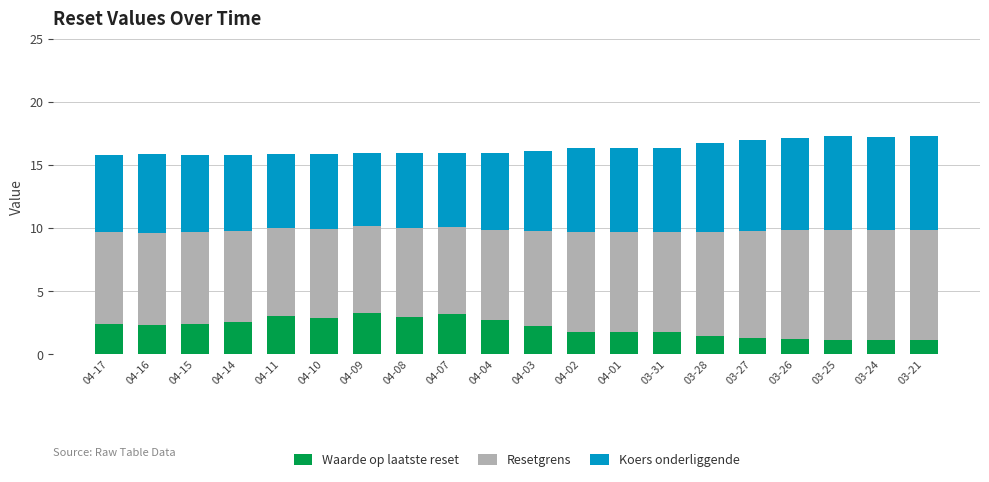

What is the highest value of the Waarde op laatste reset series?

3.3